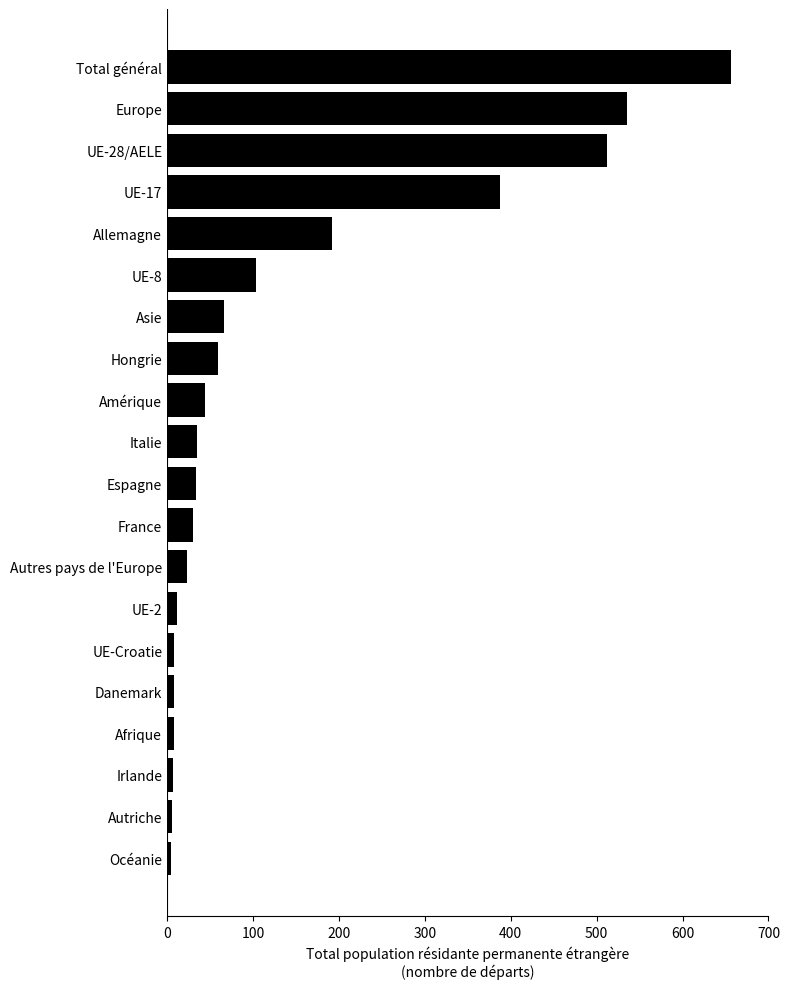

What is the sum of all values?

2730